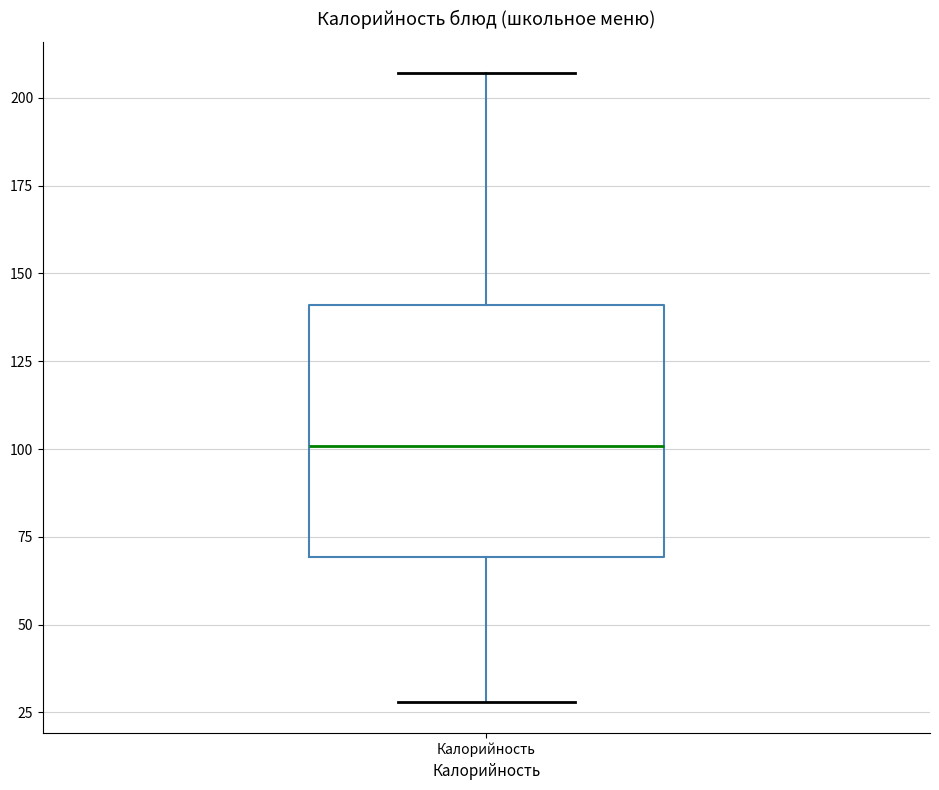

Transcribe this box plot: give where the median line is, the range the box spans, and where the two whiskers end, as read against the y-axis. The values are not printed on the chart, so give them approximately, as read against the axis.

median 100, box 70 to 140, whiskers 30 to 205